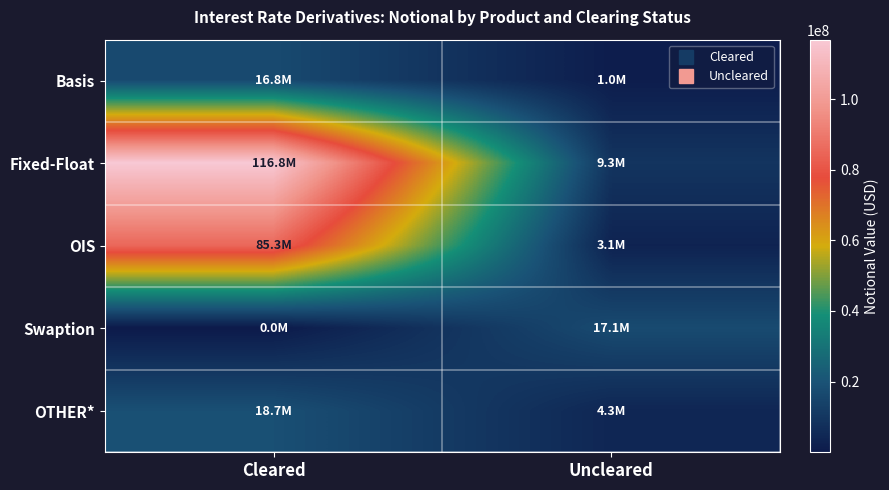

Between Uncleared and Cleared, which is larger?

Cleared